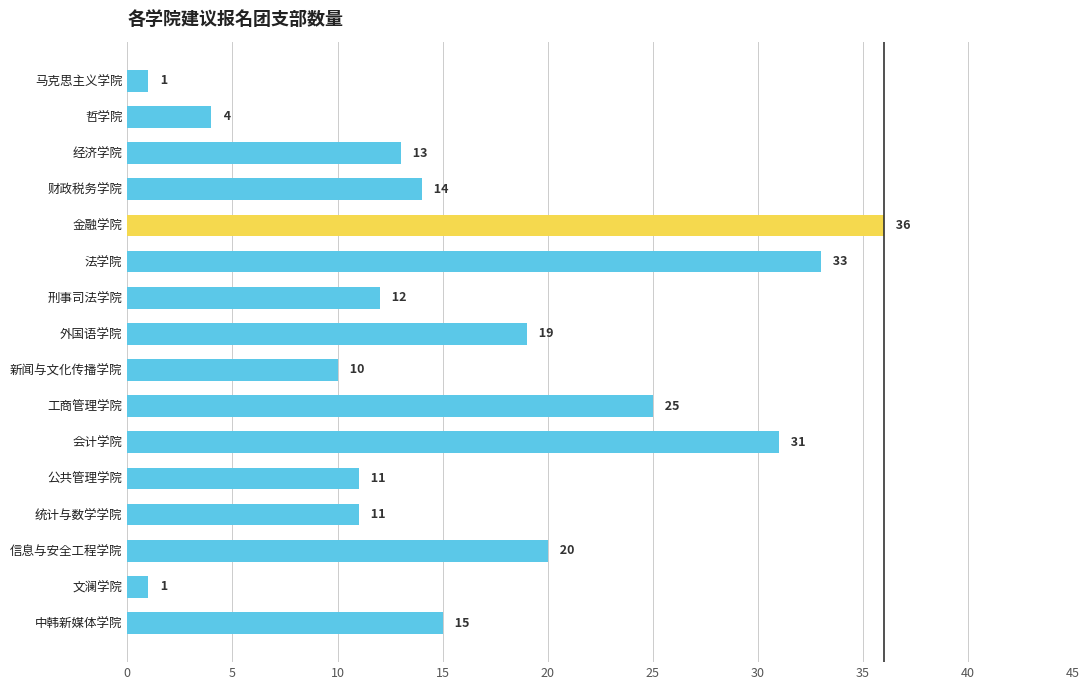

How many data points are less than 14?

8